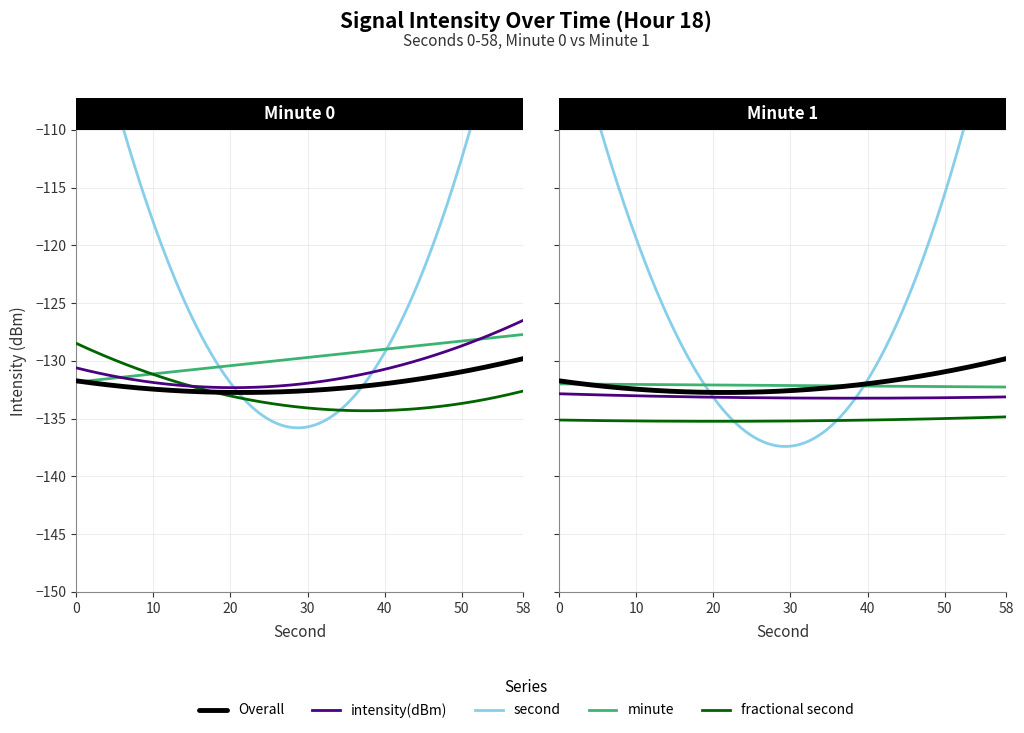

Read the intensity(dBm) value at 50.

-127.5